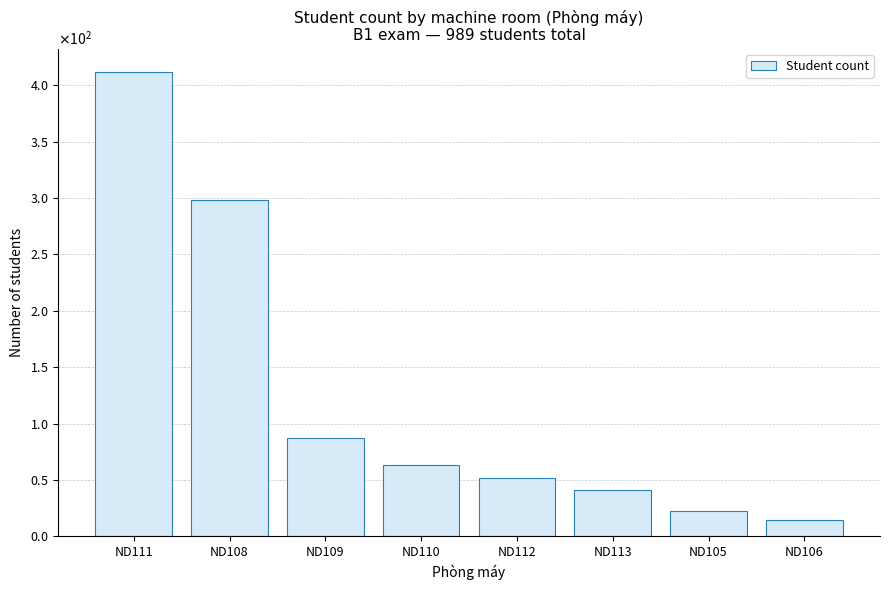

What is the difference between the maximum and second lowest values?

390